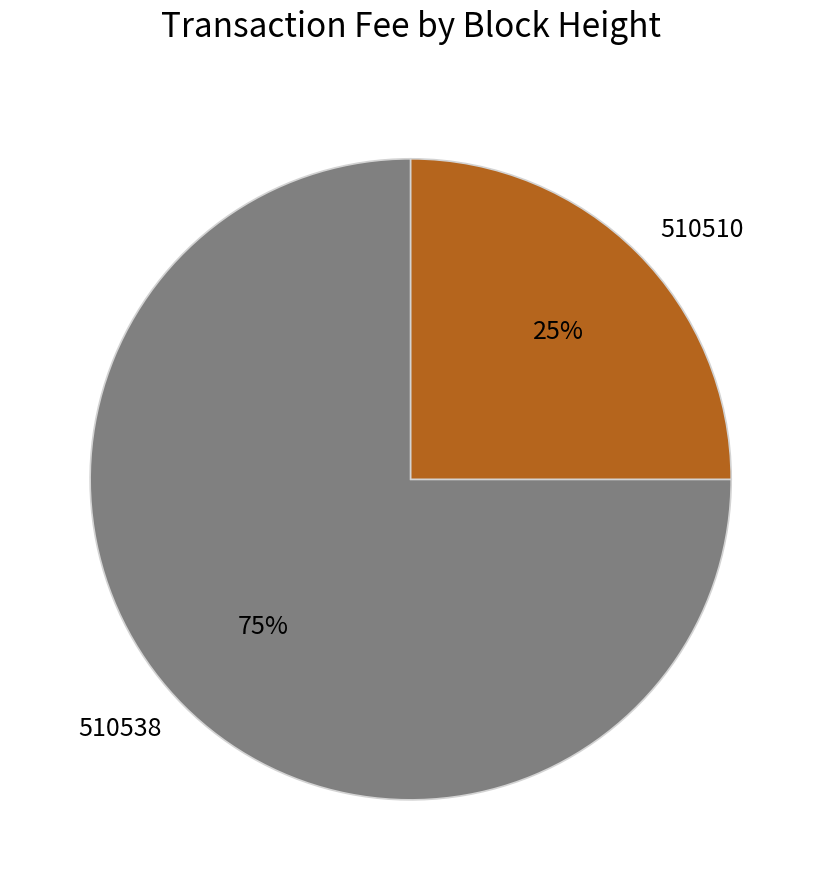

To the nearest percent, what is the average slice percentage?

50%